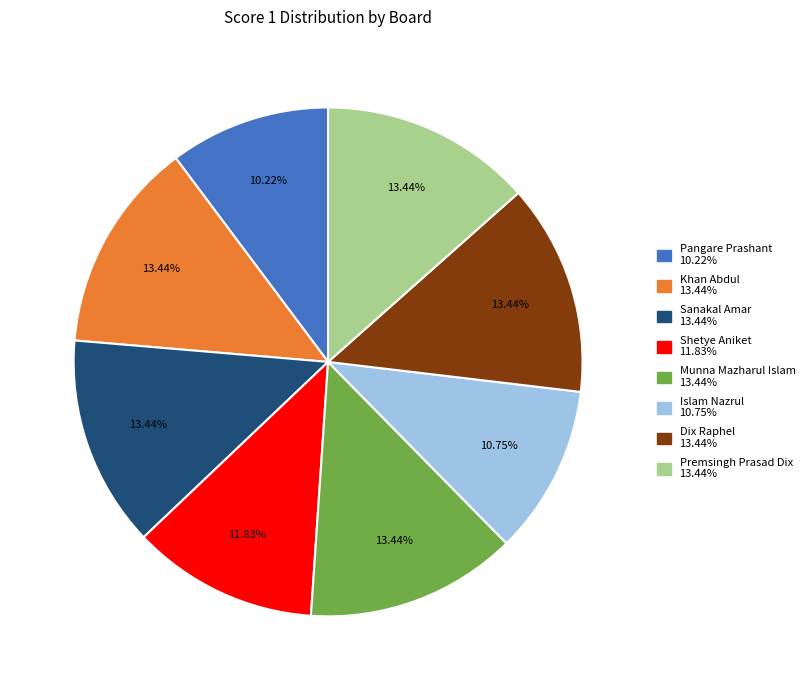

Does any single category account for the majority?

No